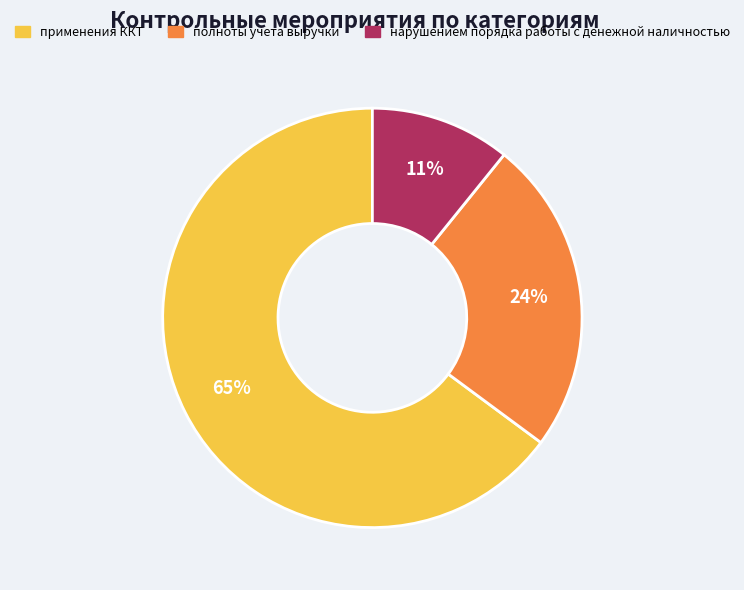

What is the smallest slice in the pie chart?

нарушением порядка работы с денежной наличностью